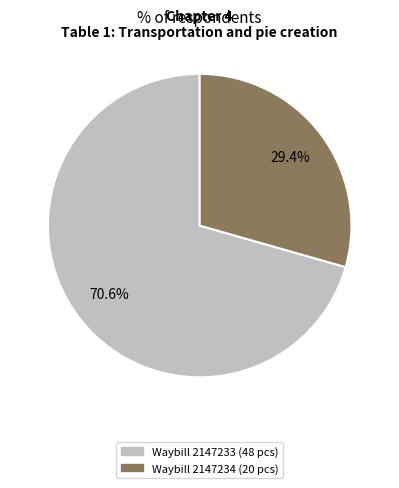

Is there a majority slice in this chart?

Yes